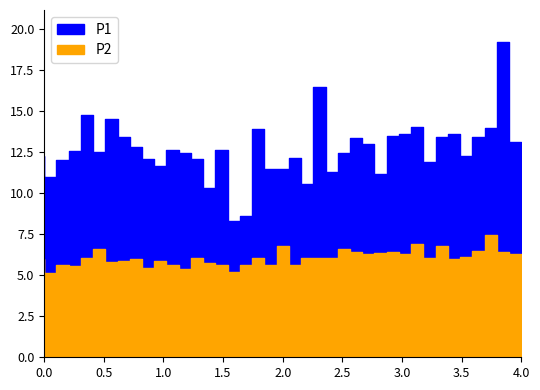

Rank the series by their average value, from lowest to highest.

P2, P1